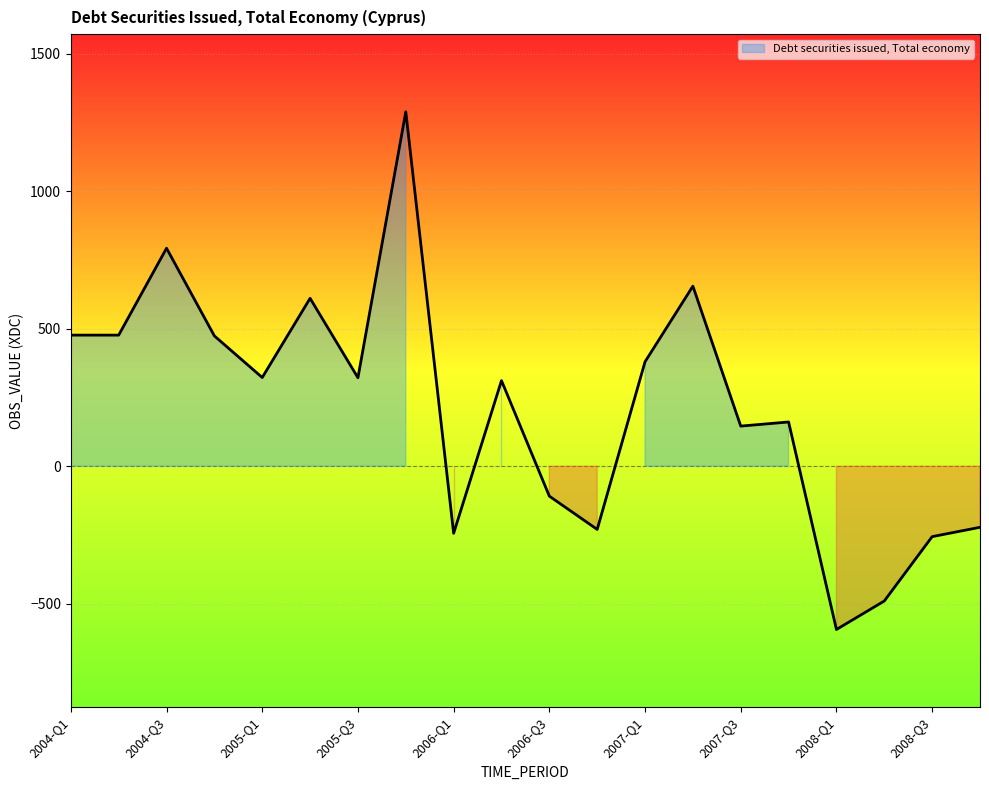

How many values are below zero?

7